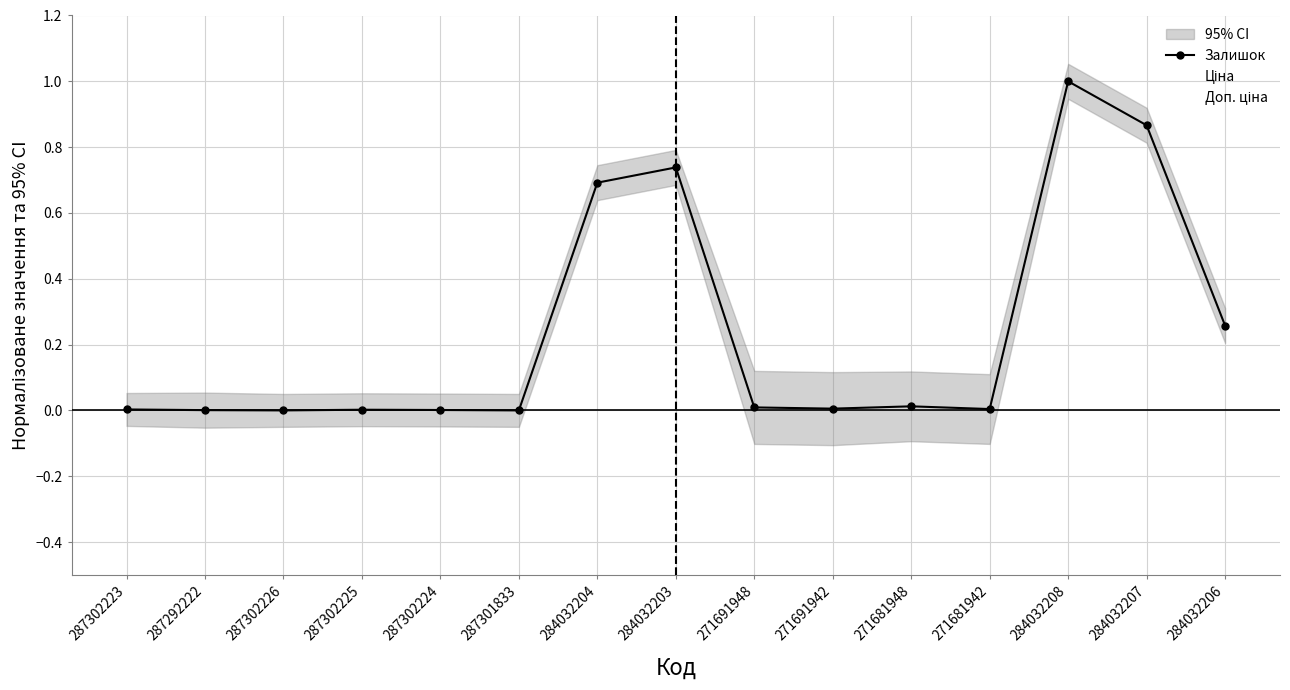

What is the spread (max minus min) of values at 284032208?

1.0